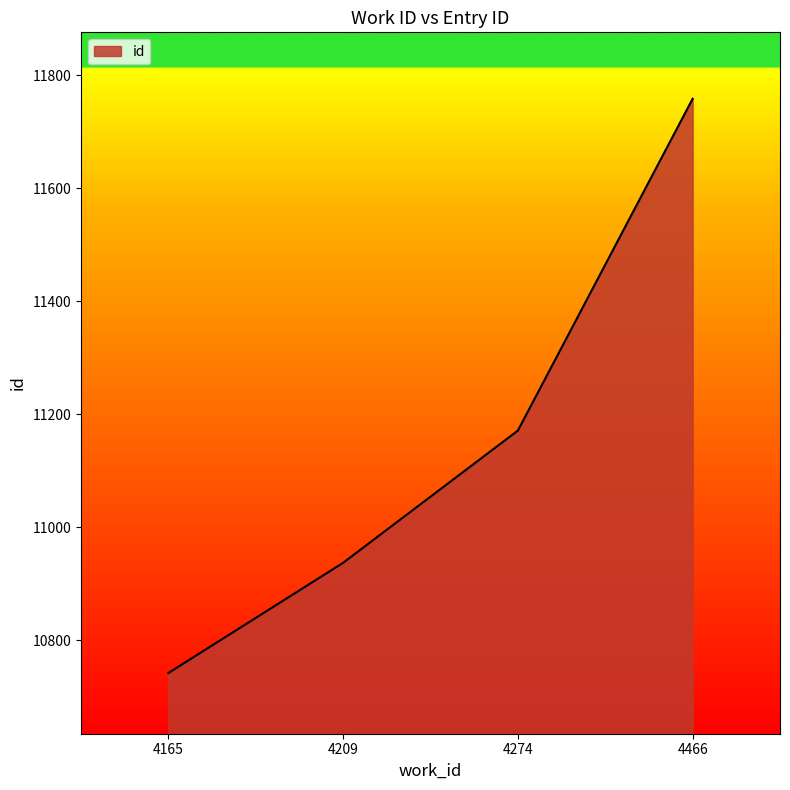

How many lines are shown in the chart?

1